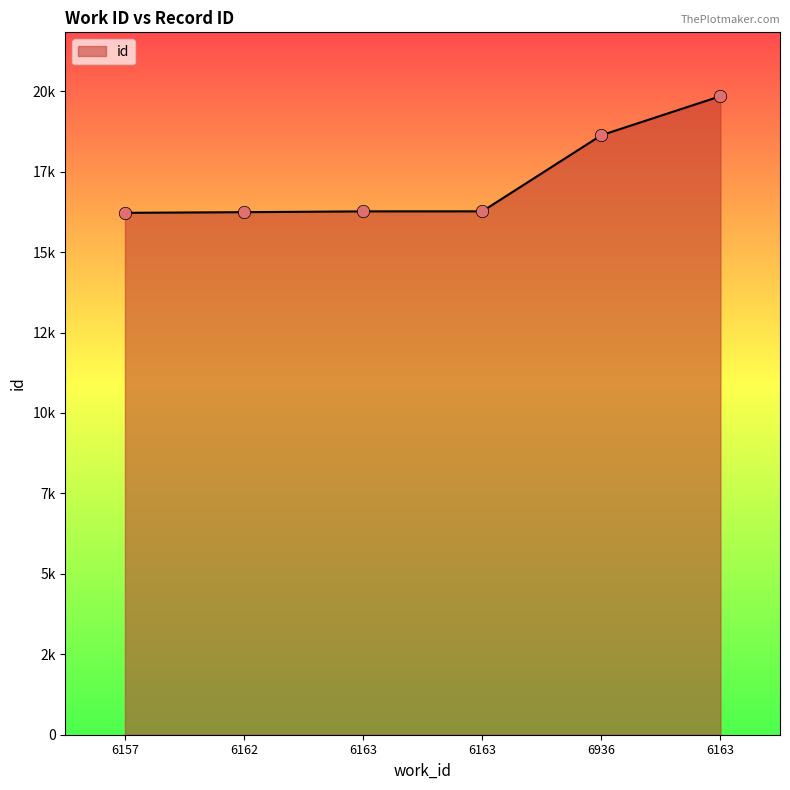

What is the change in value from 6163 to 6163?

+3580